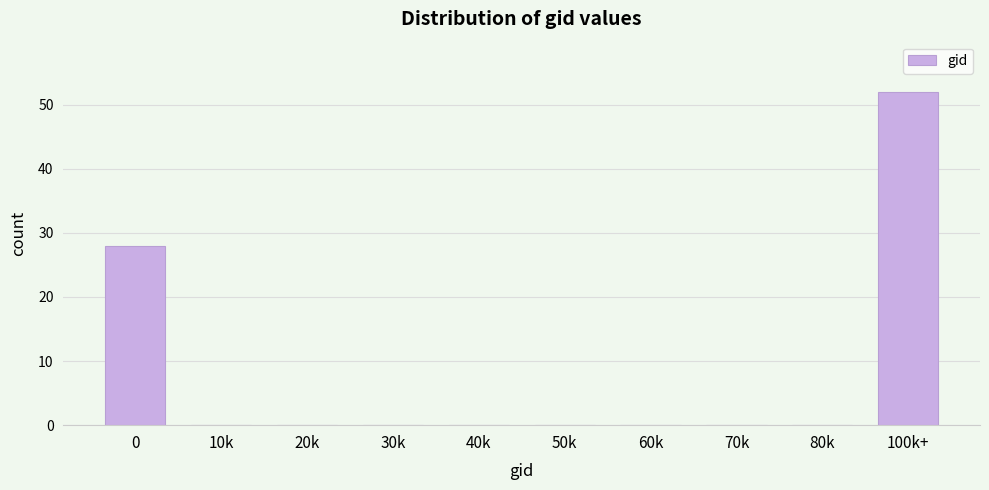

Reading left to right, extract all data points from this chart.

0=28	10k=0	20k=0	30k=0	40k=0	50k=0	60k=0	70k=0	80k=0	100k+=52